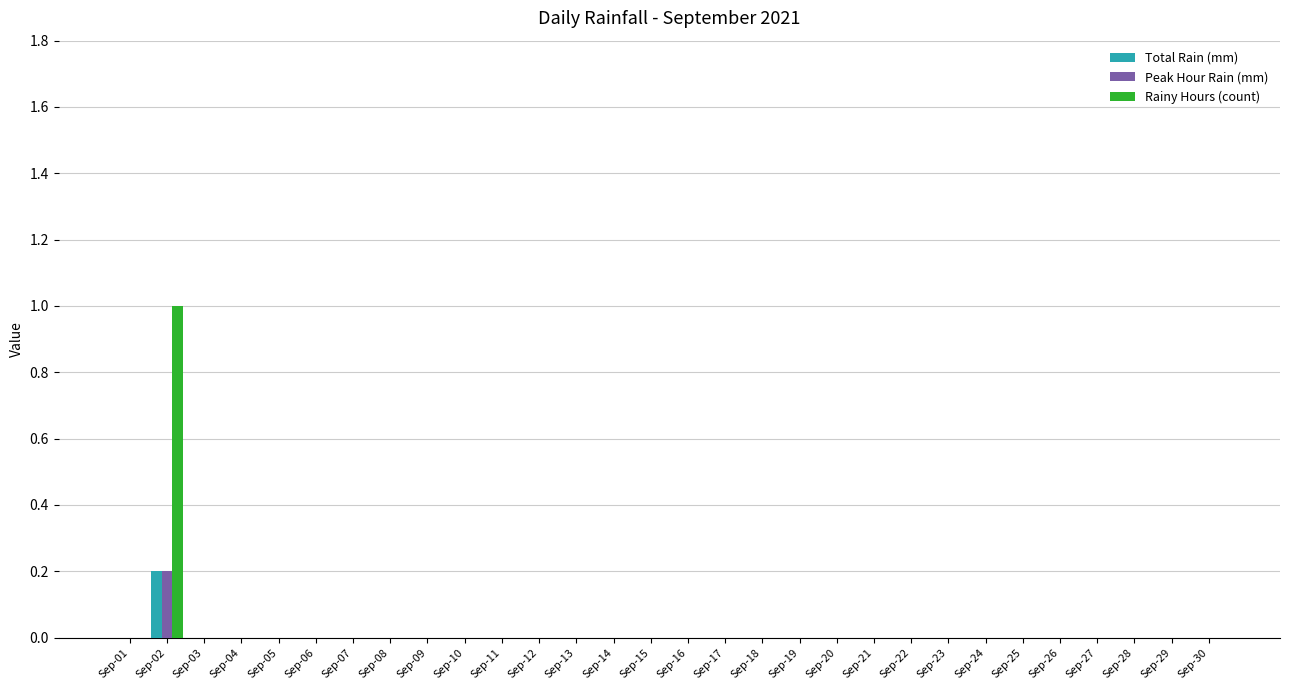

Does the chart contain stacked bars?

No